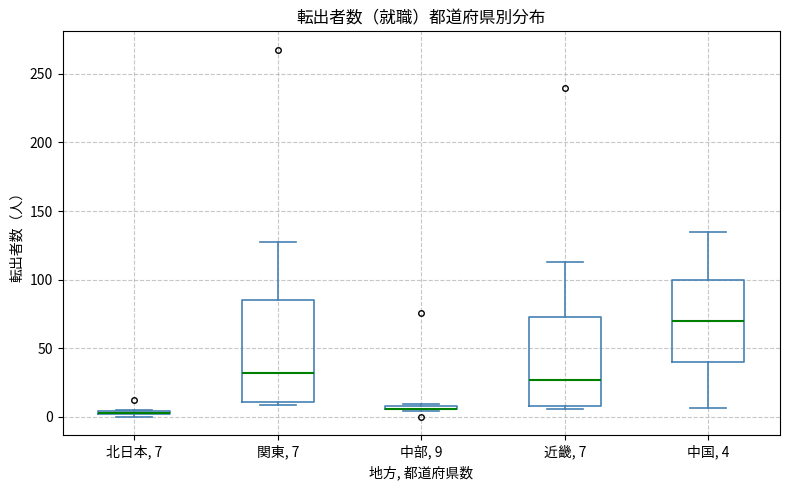

Where does the median line of the box for 関東, 7 sit on the y-axis? The values are not printed on the chart, so give them approximately, as read against the axis.

30